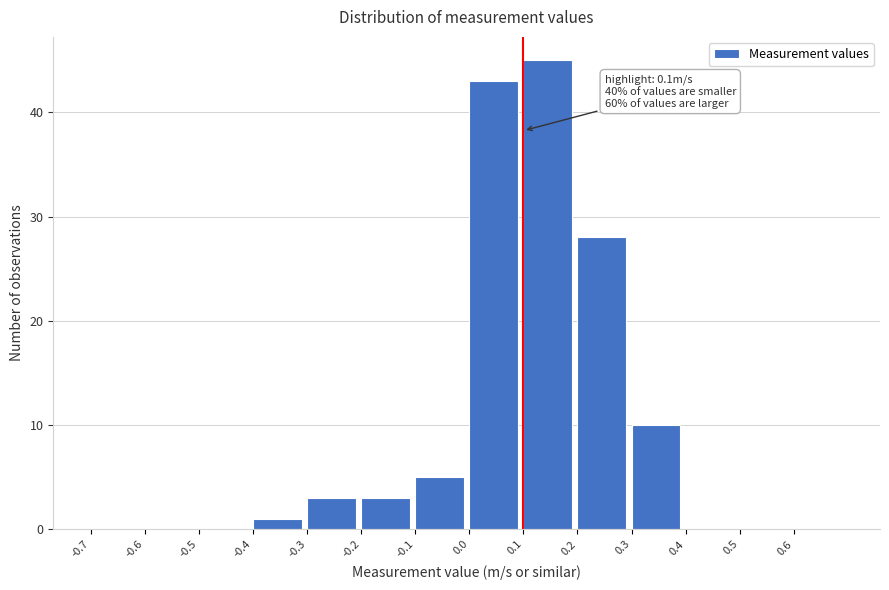

Over which range of the x-axis is the bar tallest?

0.1 to 0.2